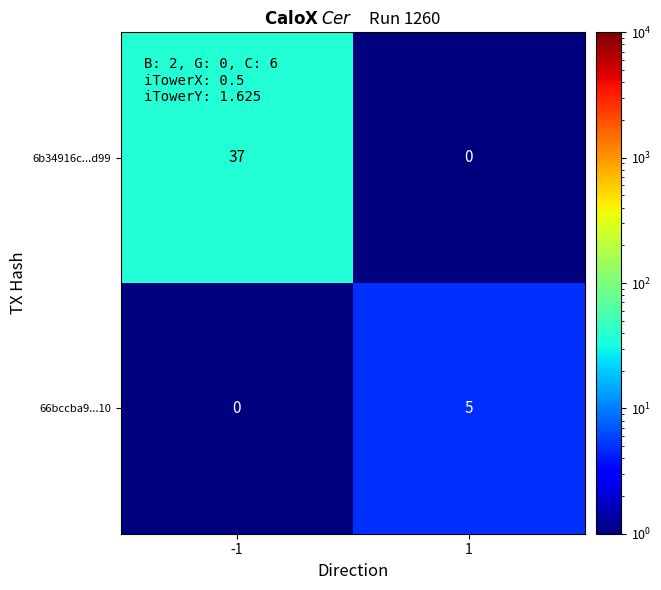

What is the sum of all 6b34916c...d99 values?

37